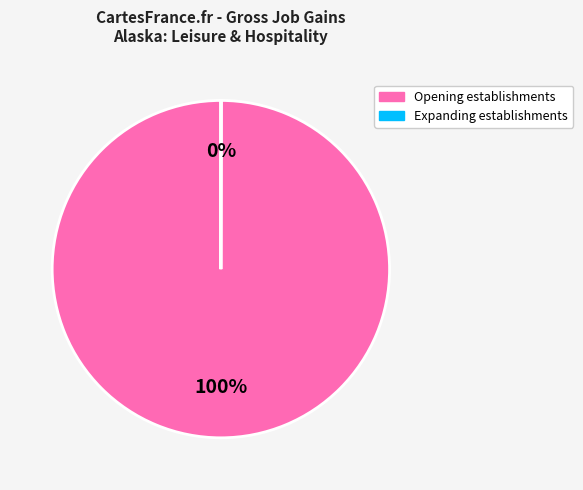

To the nearest percent, what is the average slice percentage?

50%